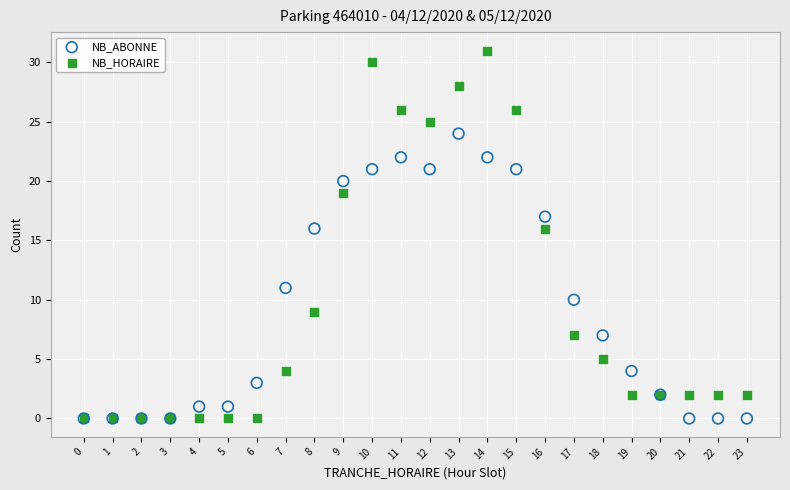

In the NB_ABONNE series, what Y value is closest to 12?

11